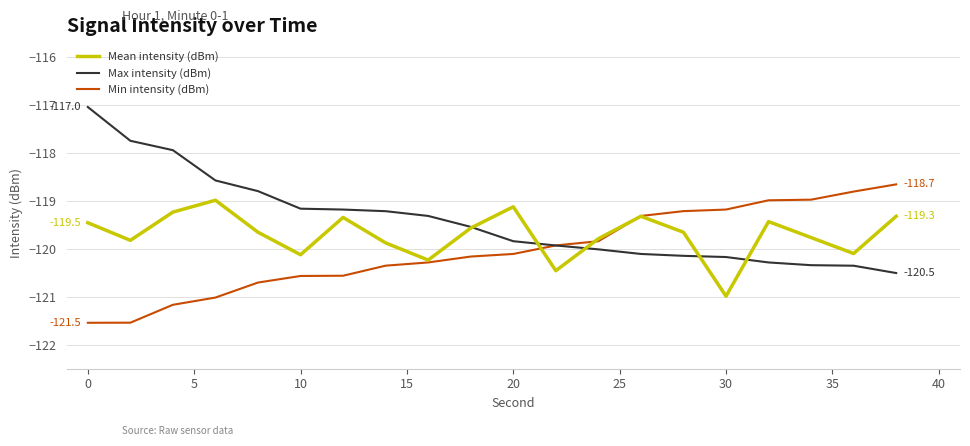

Which series has the largest total across all categories?

Max intensity (dBm)